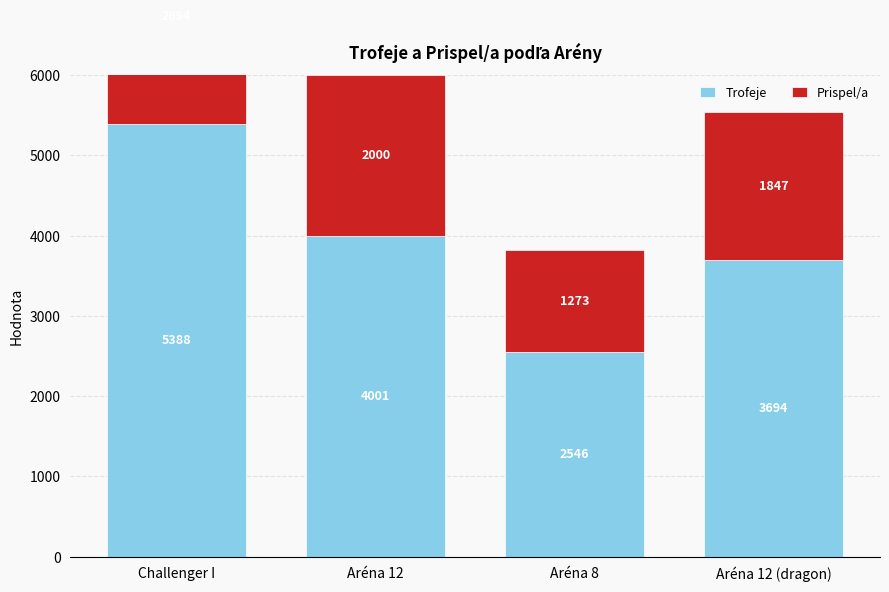

What is the value of the Trofeje bar at the 4th from the left?

3694